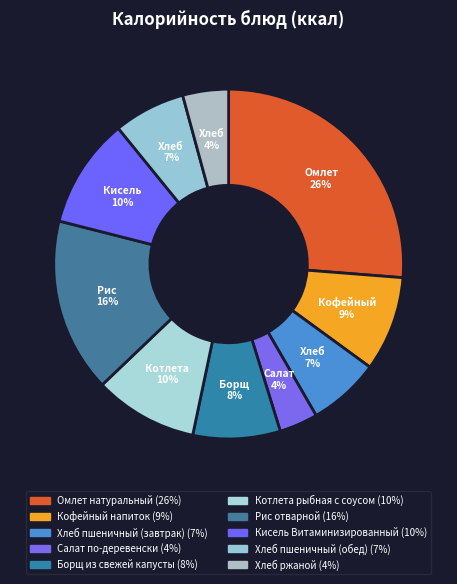

True or false: Кофейный напиток accounts for 9% of the total.

True